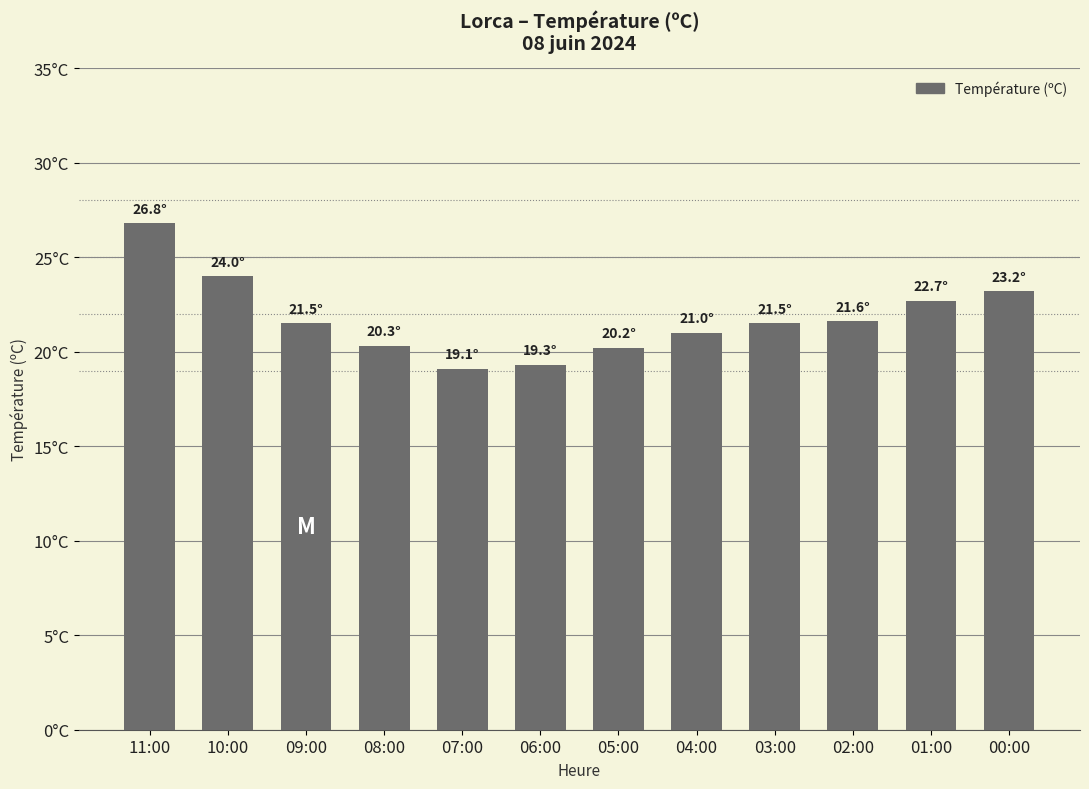

The value at 03:00 is 8.4. True or false?

False